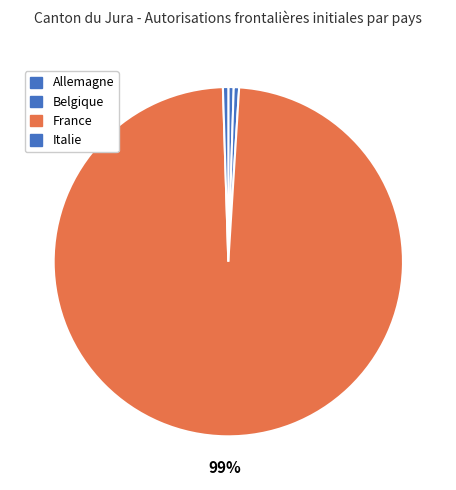

Is it true that France is 89% of the pie?

False